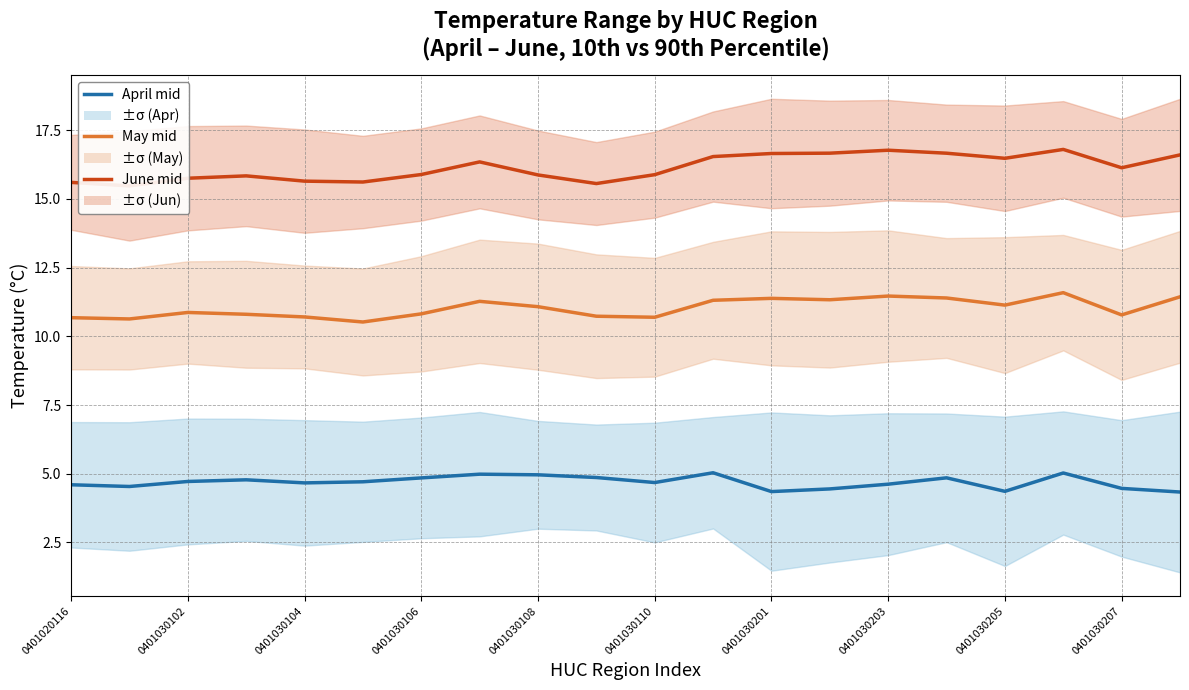

The value of Jun 90th/10th mid at 0401030102 is 25.8. True or false?

False